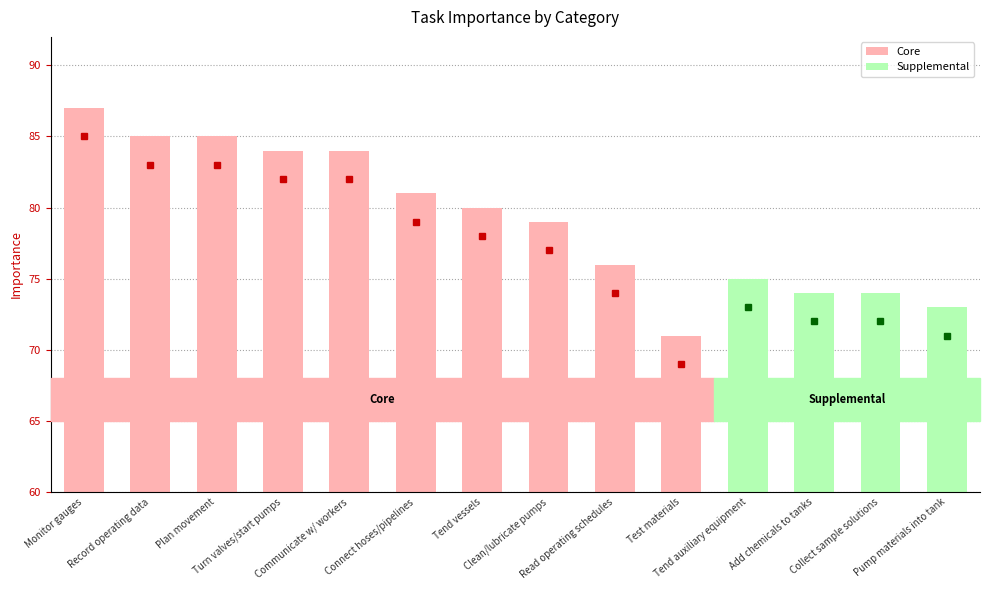

What is the average value of the Core series?

81